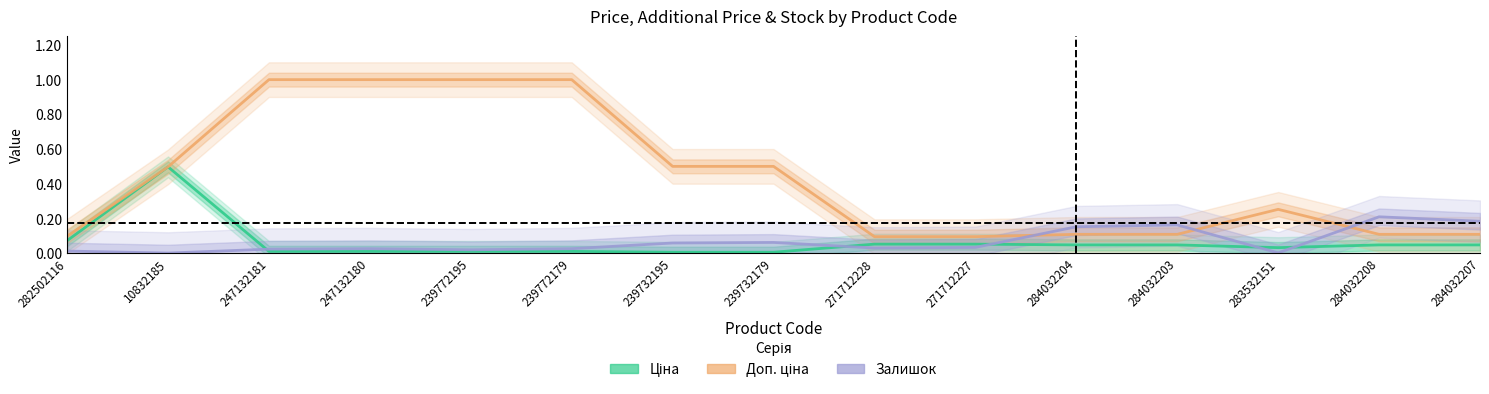

What is the spread (max minus min) of values at 247132180?

1.0